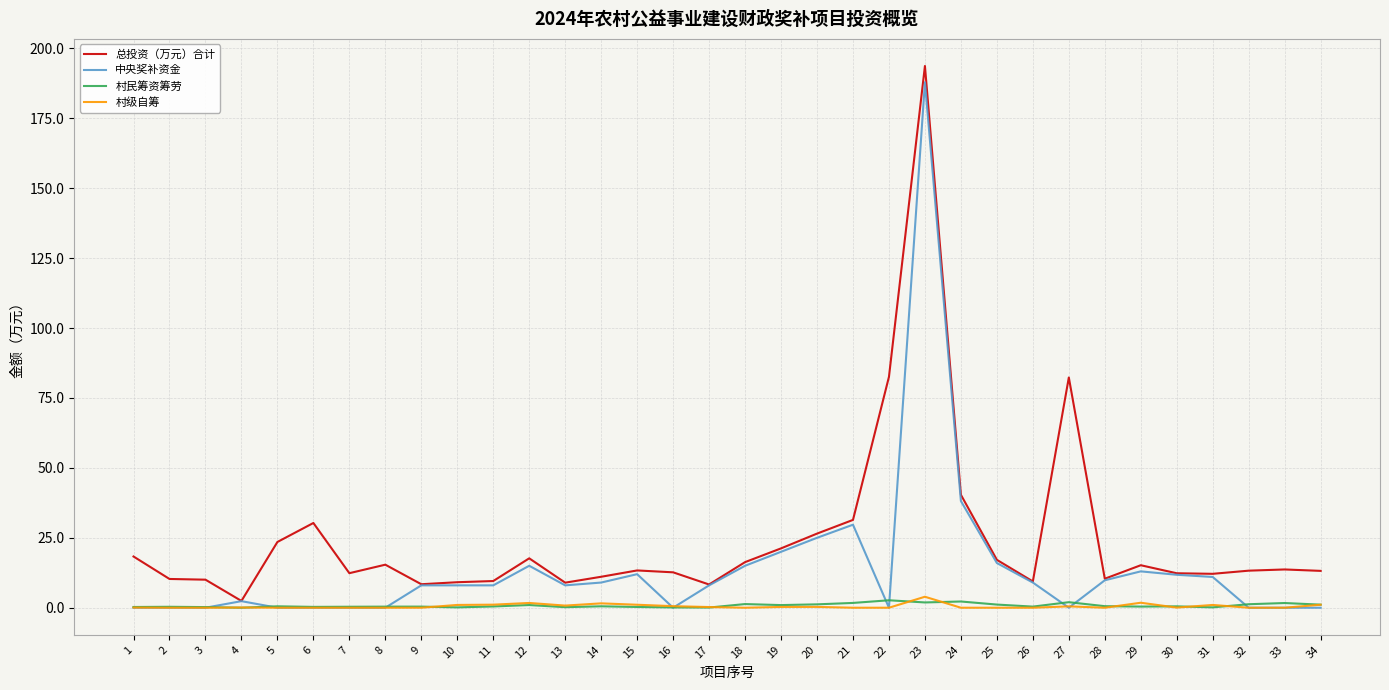

Which label corresponds to the largest value in the chart?

23